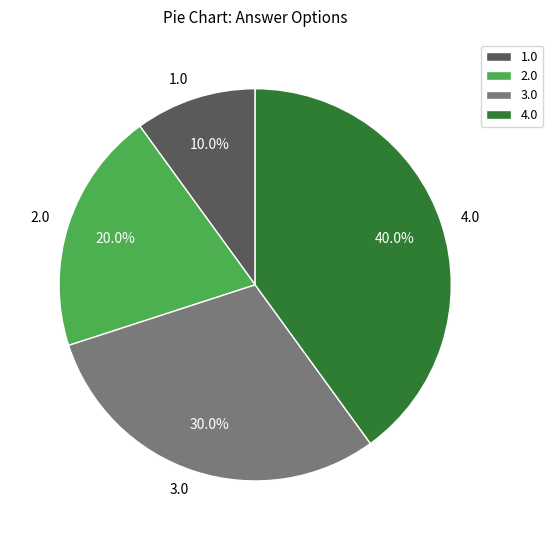

Is 1.0 the majority of the pie?

No